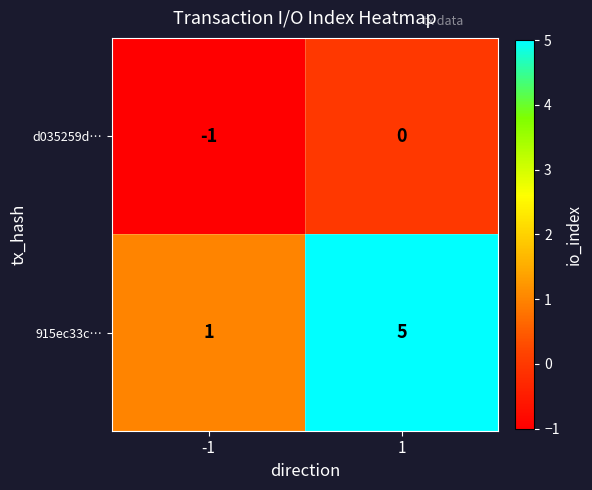

What is the maximum value shown in the chart?

5